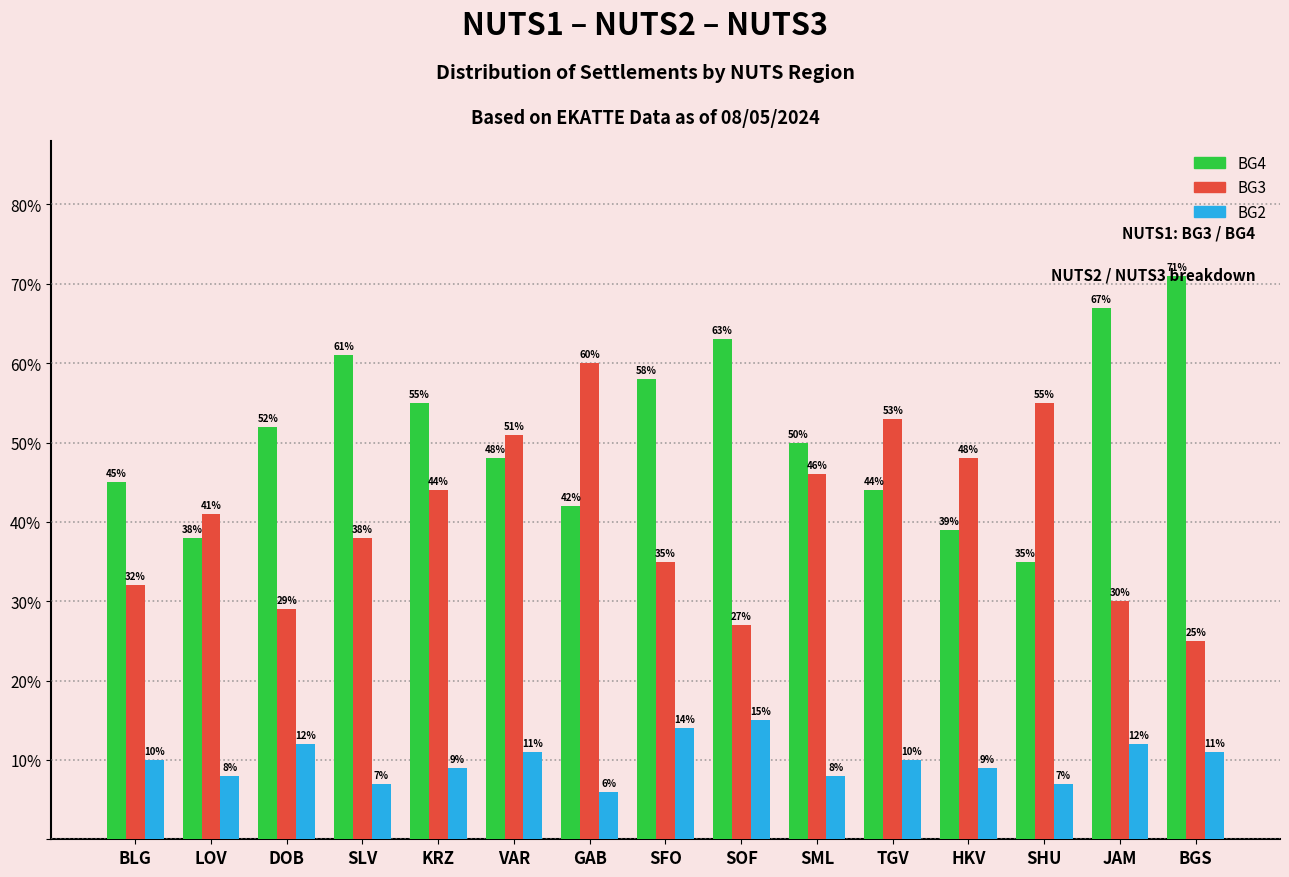

What is the average value of the BG4 series?

51